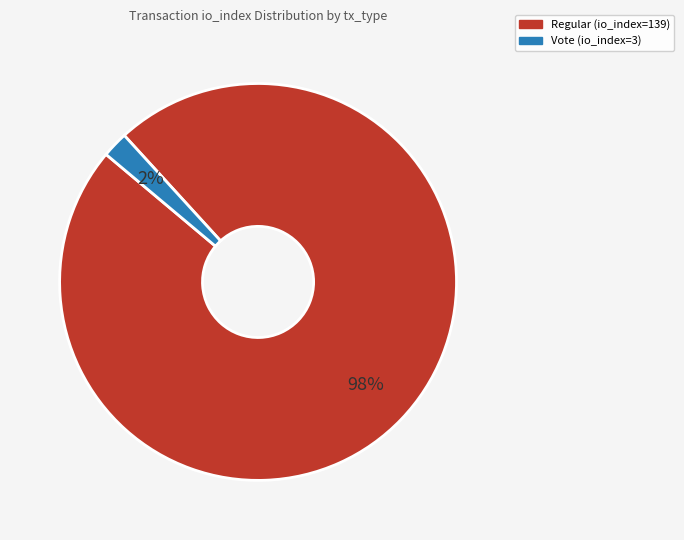

True or false: Regular (io_index=139) accounts for 98% of the total.

True